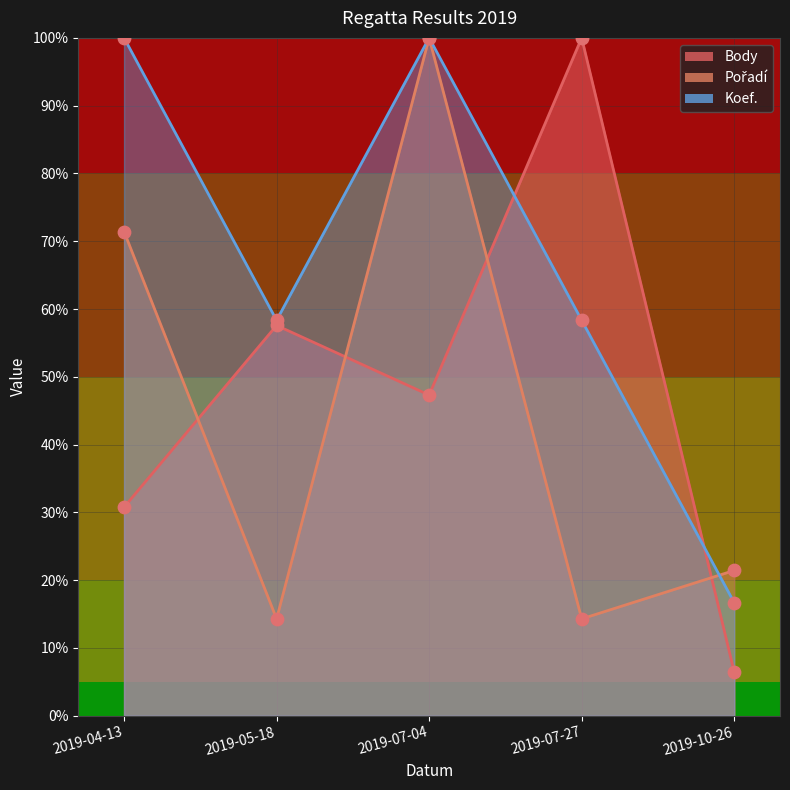

At which category is the sum across all series the highest?

2019-07-04